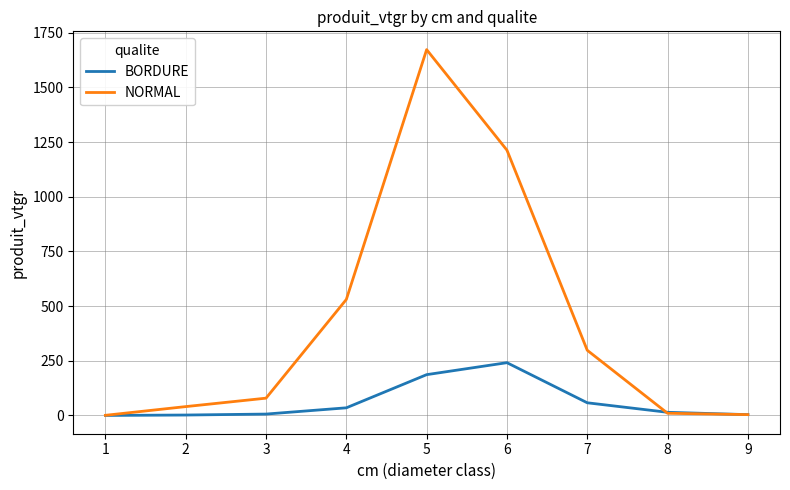

At which category is the sum across all series the highest?

5